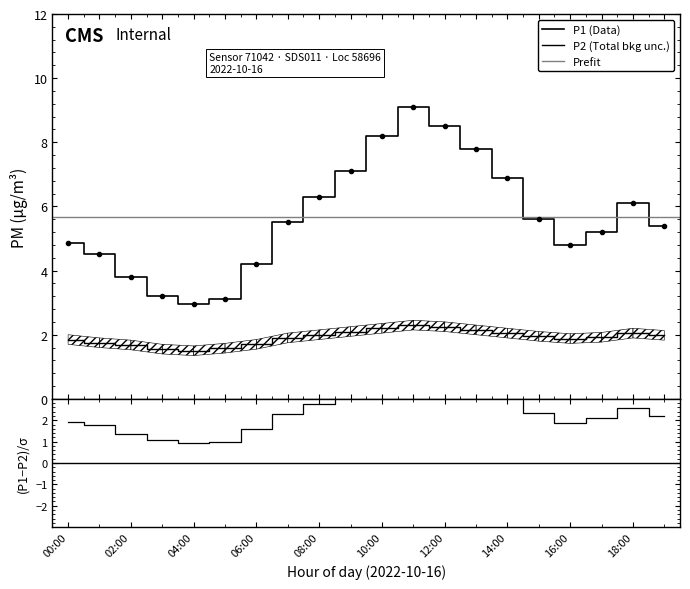

What is the average value of the P1 series?

5.7